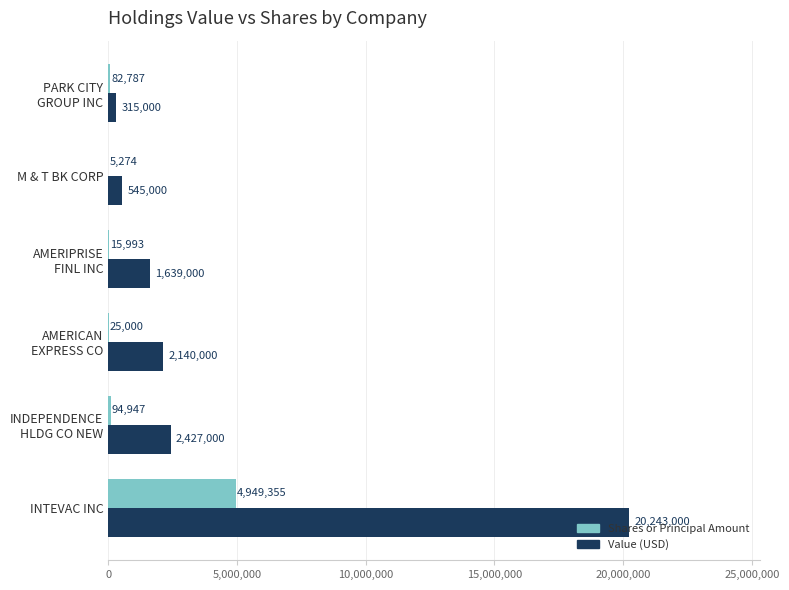

Which category has the highest value in the Value (USD) series?

INTEVAC INC